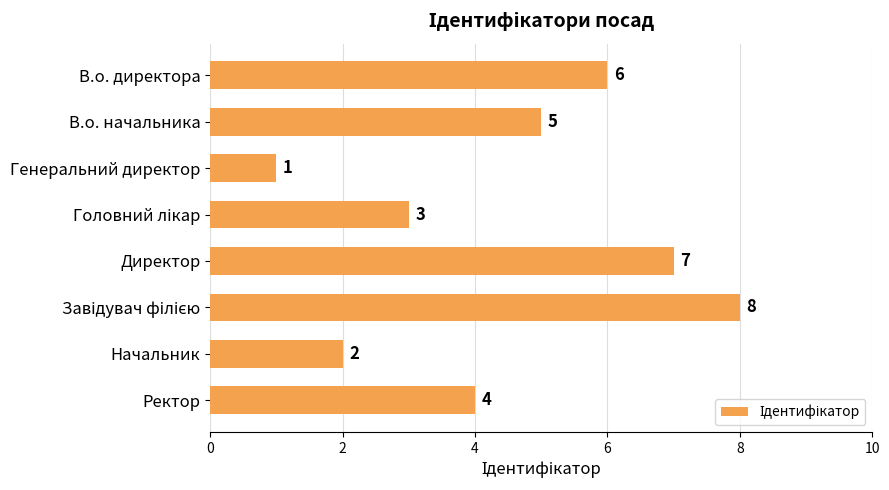

Reading bottom to top, what are all the values shown in this chart?

4	2	8	7	3	1	5	6